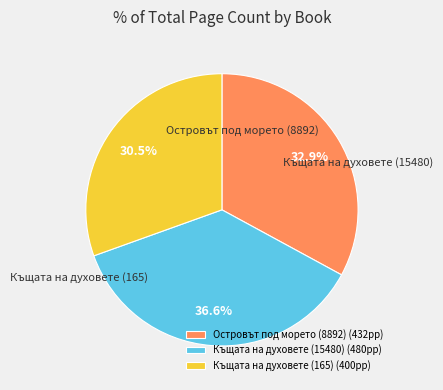

How many slices are in this pie chart?

3